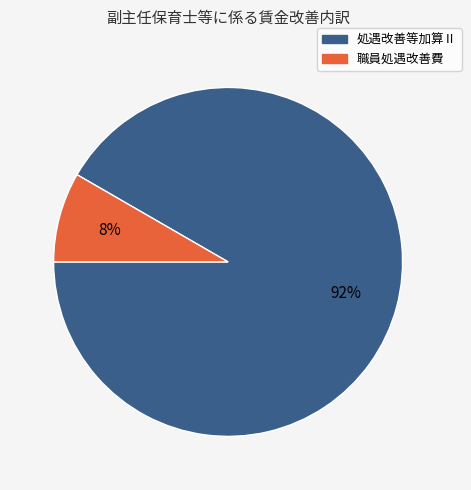

Which slice is the largest?

処遇改善等加算Ⅱ